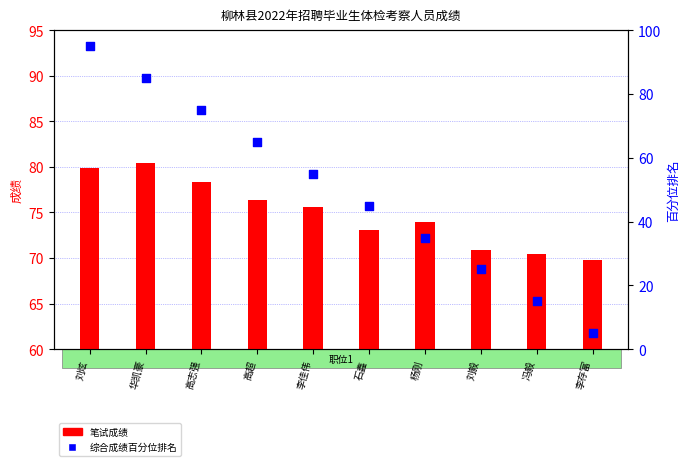

At how many categories does at least one series exceed 55?

10